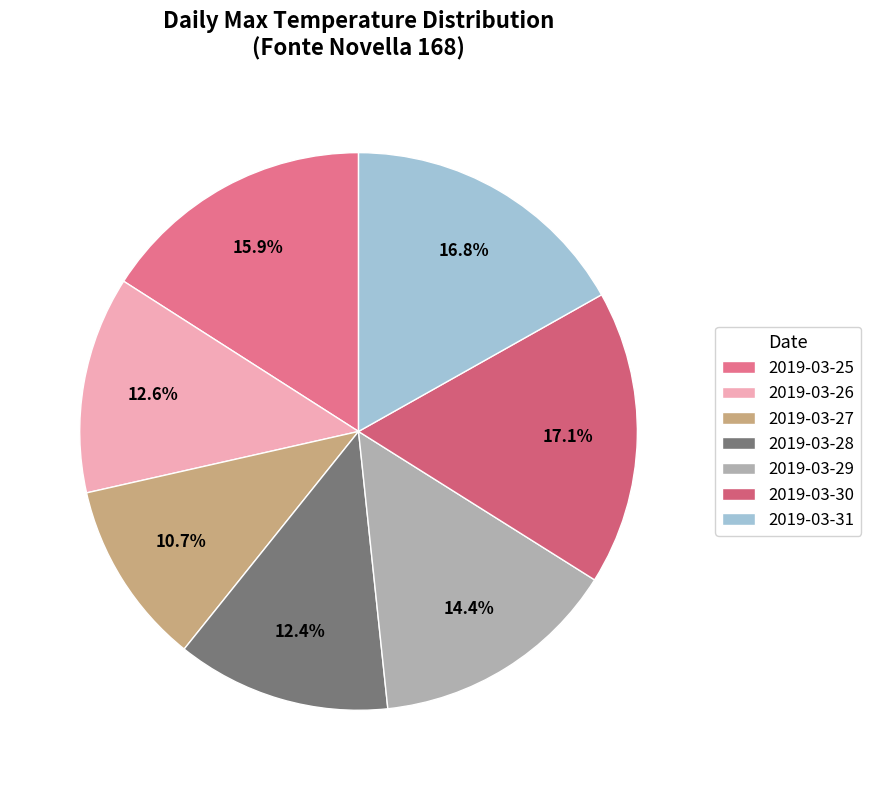

Do 2019-03-27 and 2019-03-30 together represent more than half of the pie?

No